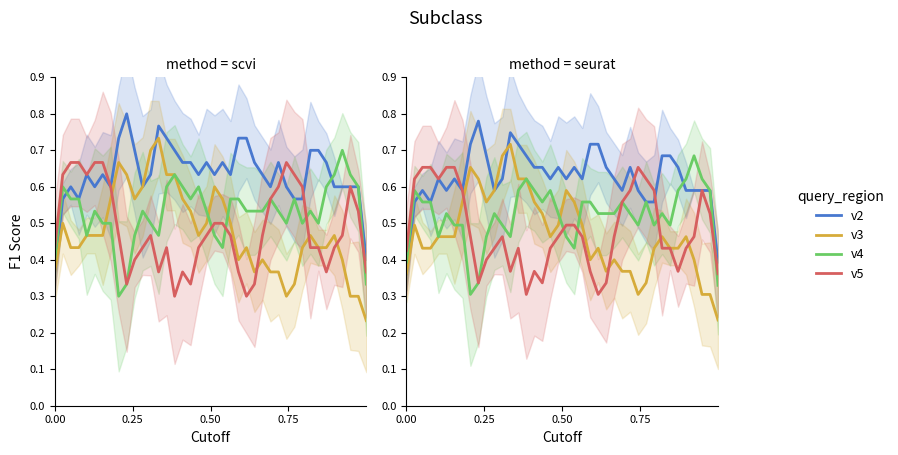

Reading left to right, transcribe all the data shown in this chart.

v2: 0.4	0.6	0.6	0.6	0.6	0.6	0.6	0.6	0.7	0.8	0.7	0.6	0.6	0.7	0.7	0.7	0.7	0.7	0.6	0.7	0.6	0.7	0.6	0.7	0.7	0.7	0.6	0.6	0.7	0.6	0.6	0.6	0.7	0.7	0.7	0.6	0.6	0.6	0.6	0.4
v3: 0.4	0.5	0.4	0.4	0.5	0.5	0.5	0.6	0.7	0.6	0.6	0.6	0.7	0.7	0.6	0.6	0.6	0.5	0.5	0.5	0.6	0.6	0.5	0.4	0.4	0.4	0.4	0.4	0.4	0.3	0.3	0.4	0.5	0.4	0.4	0.5	0.4	0.3	0.3	0.2
v4: 0.4	0.6	0.6	0.6	0.5	0.5	0.5	0.5	0.3	0.3	0.5	0.5	0.5	0.5	0.6	0.6	0.6	0.6	0.6	0.5	0.5	0.4	0.6	0.6	0.5	0.5	0.5	0.6	0.5	0.5	0.6	0.5	0.5	0.5	0.6	0.6	0.7	0.6	0.6	0.3
v5: 0.4	0.6	0.7	0.7	0.6	0.7	0.7	0.6	0.5	0.3	0.4	0.4	0.5	0.4	0.4	0.3	0.4	0.3	0.4	0.5	0.5	0.5	0.5	0.4	0.3	0.3	0.5	0.6	0.6	0.7	0.6	0.6	0.4	0.4	0.4	0.4	0.5	0.6	0.5	0.4